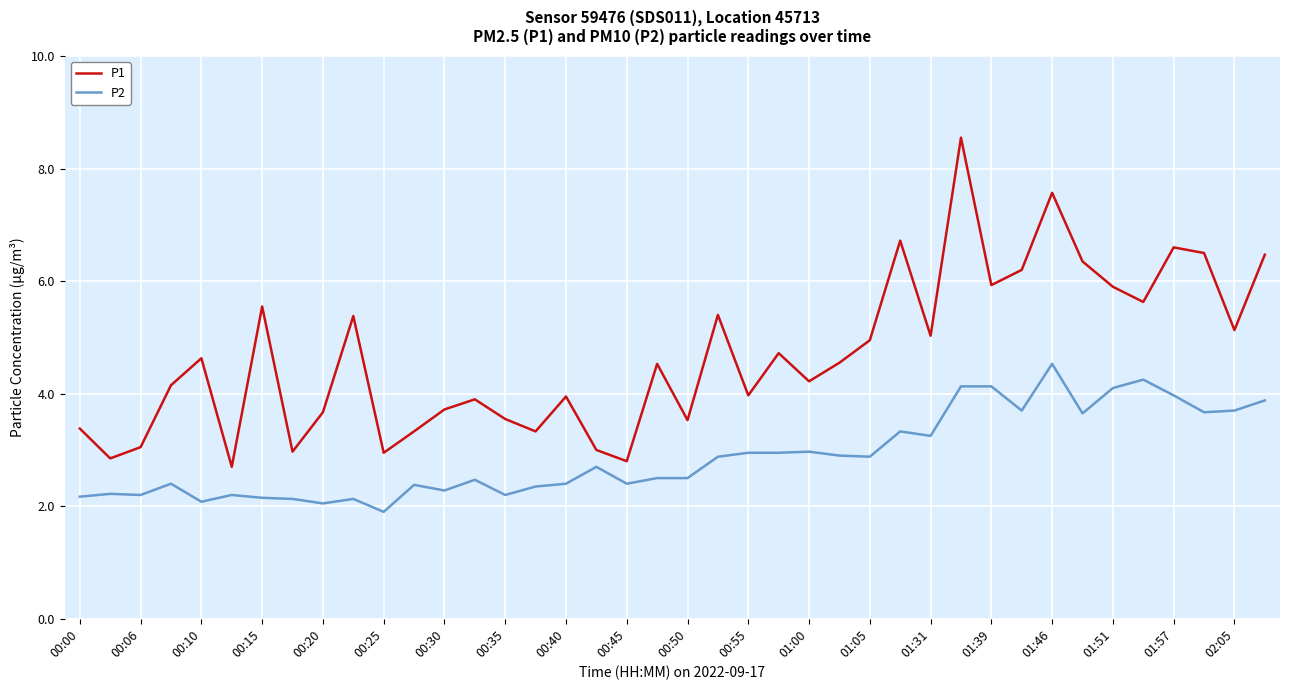

What is the sum of all P1 values?

187.3